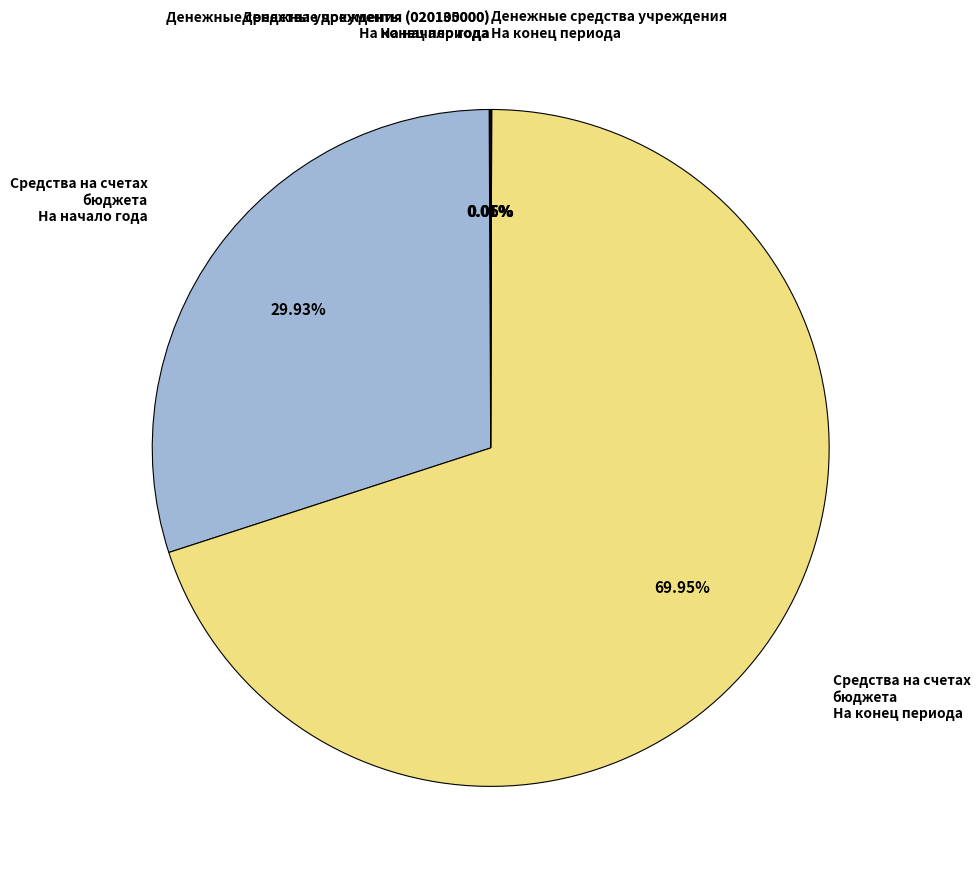

Does Средства на счетах бюджета На начало года represent more than half of the total?

No